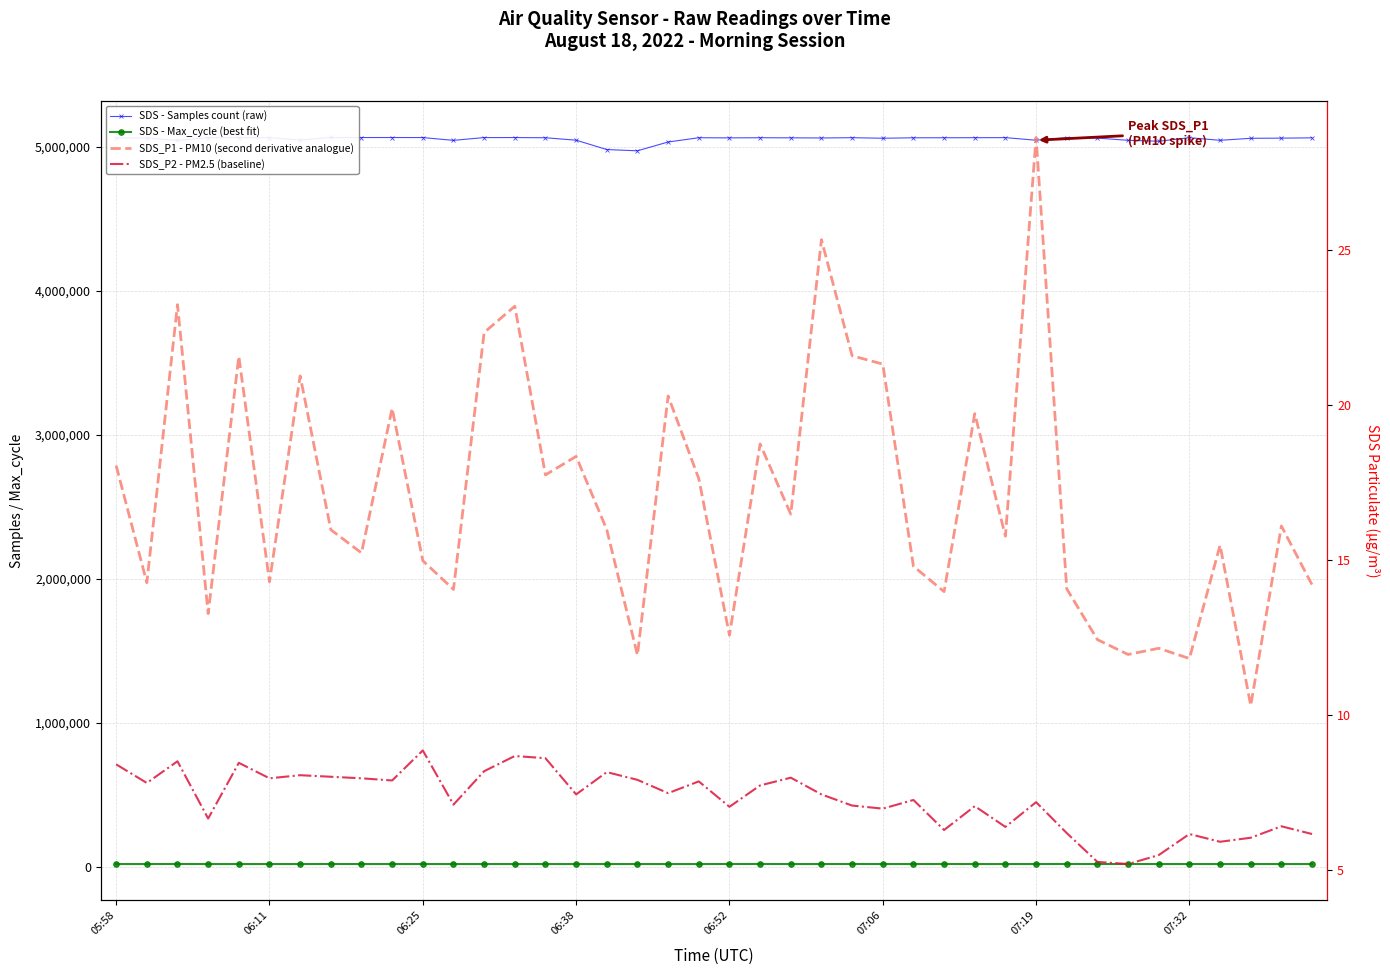

At which category is the sum across all series the highest?

07:32